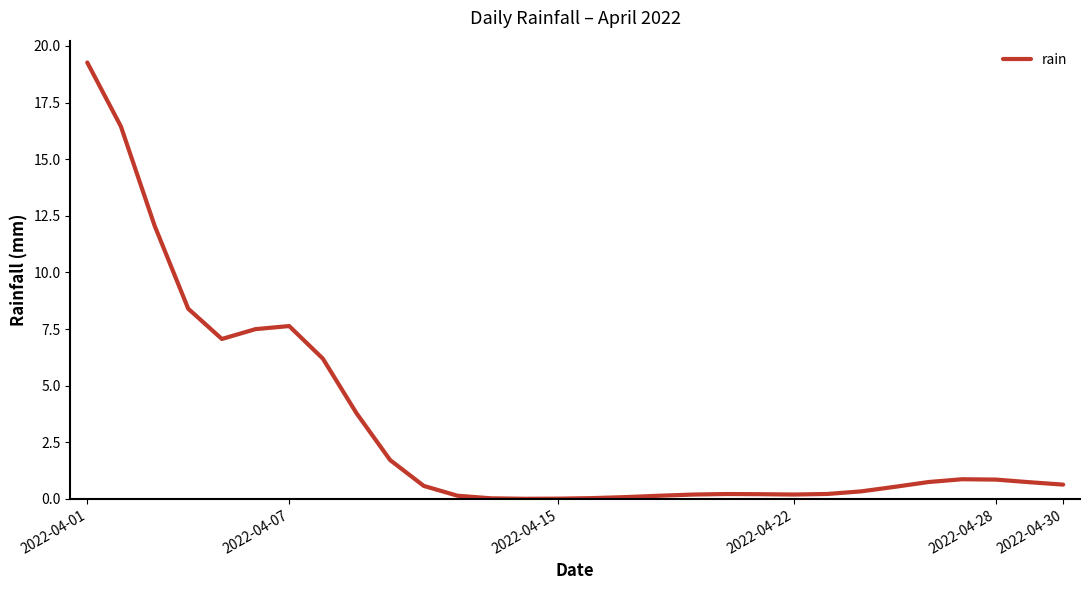

What is the maximum value shown in the chart?

19.3